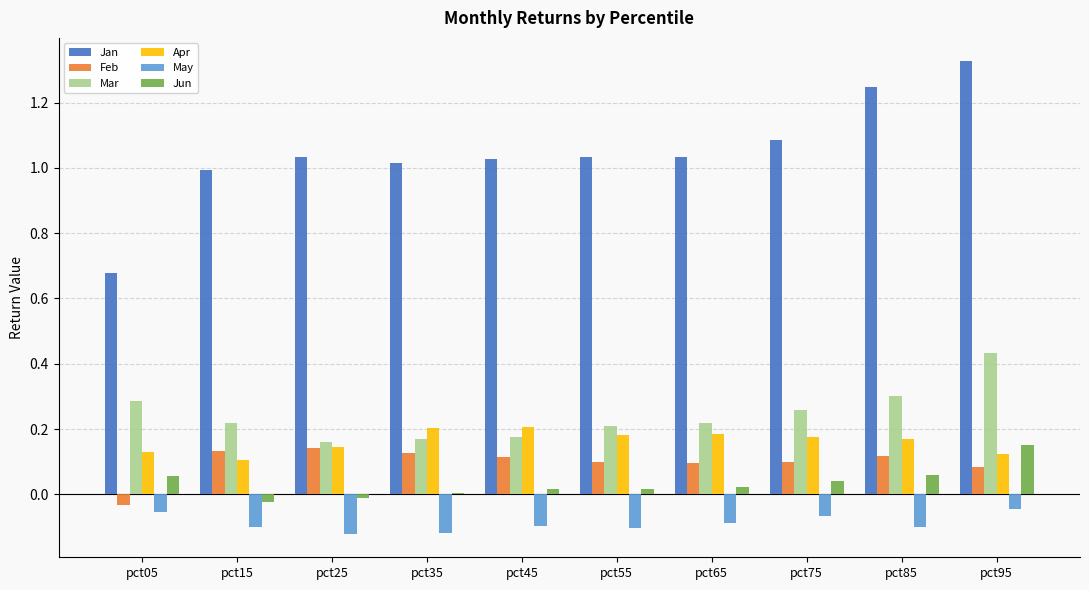

Count the number of categories in the chart.

10